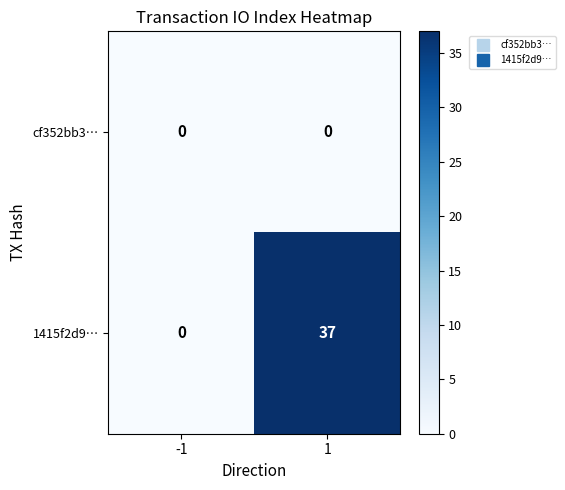

Rank the series by their average value, from highest to lowest.

1415f2d9…, cf352bb3…